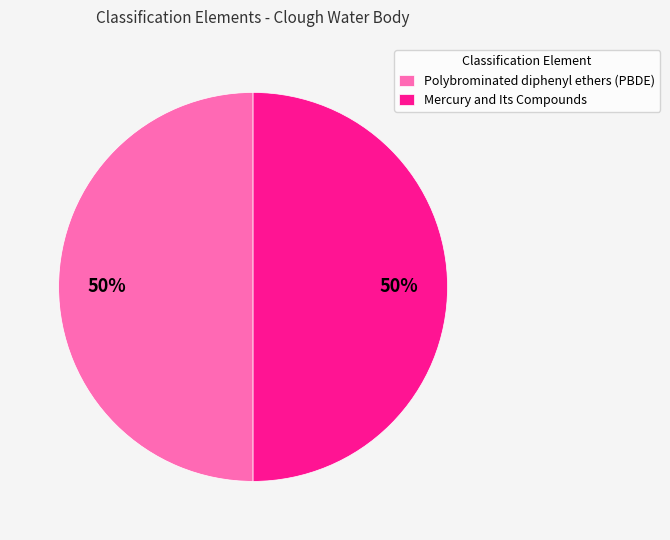

Approximately how many times larger is the value at Polybrominated diphenyl ethers (PBDE) compared to Mercury and Its Compounds?

1.0